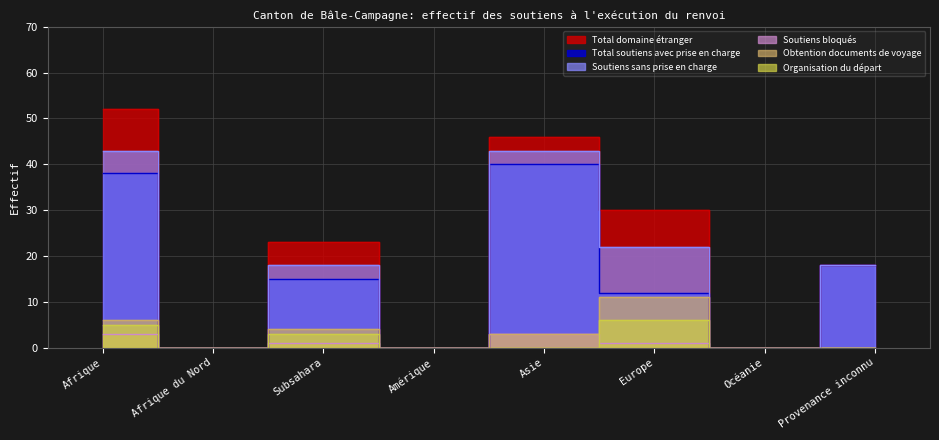

List the series in order of their peak value, highest first.

Total domaine étranger, Soutiens sans prise en charge, Total soutiens avec prise en charge, Obtention documents de voyage, Organisation du départ, Soutiens bloqués